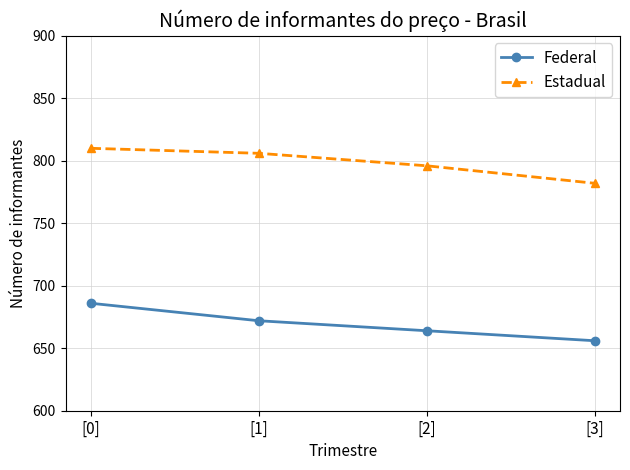

What is the value of the Estadual point at the 1st from the left?

810